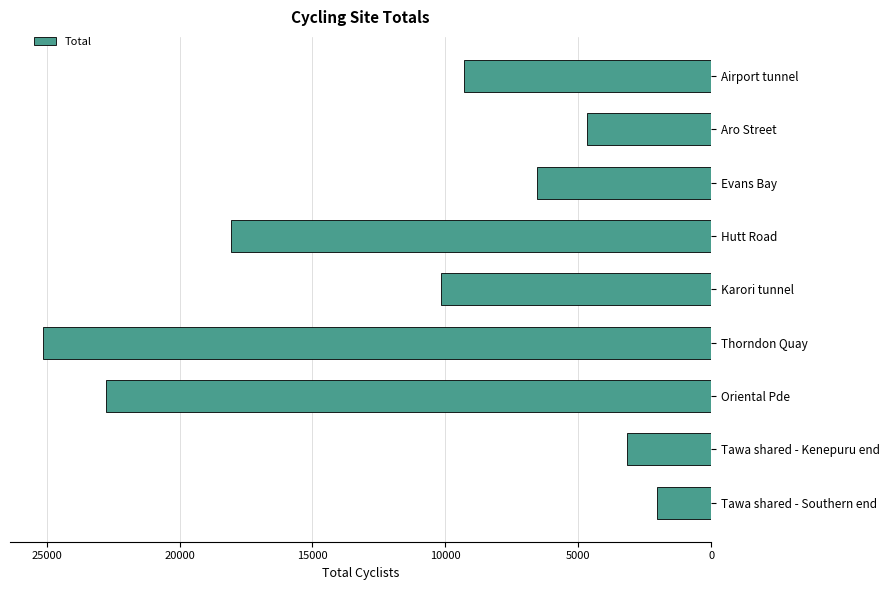

Rank the categories by value from lowest to highest.

Tawa shared - Southern end, Tawa shared - Kenepuru end, Aro Street, Evans Bay, Airport tunnel, Karori tunnel, Hutt Road, Oriental Pde, Thorndon Quay